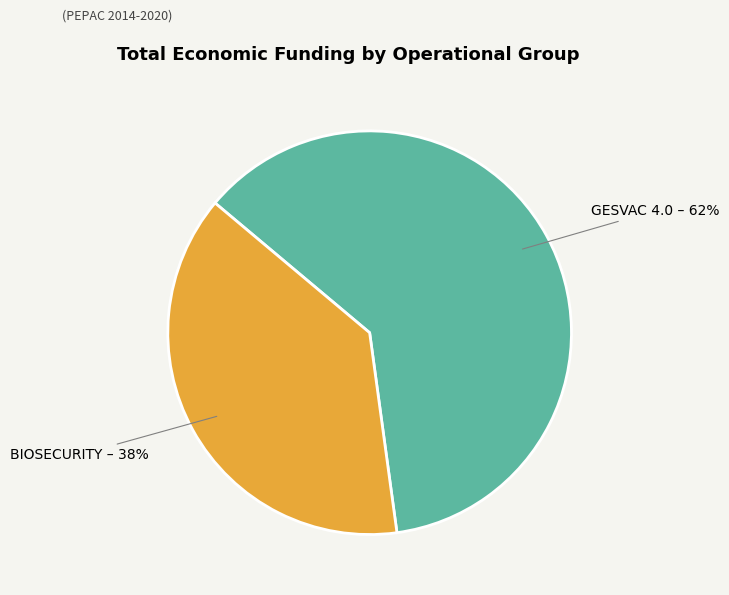

Is there any slice that represents more than half of the pie?

Yes